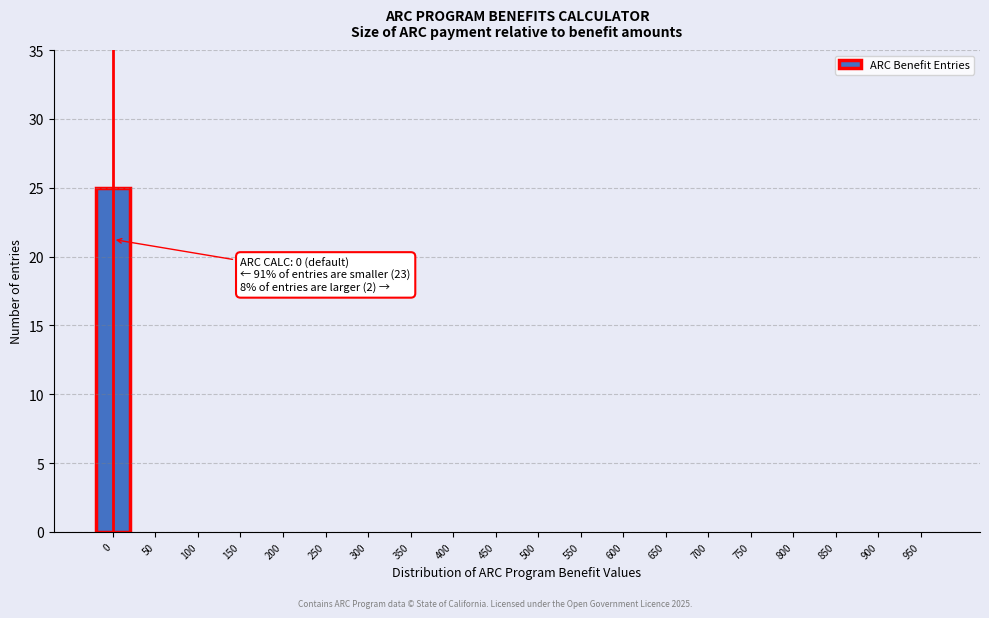

Reading left to right, list all the values displayed in this chart.

0=25	50=0	100=0	150=0	200=0	250=0	300=0	350=0	400=0	450=0	500=0	550=0	600=0	650=0	700=0	750=0	800=0	850=0	900=0	950=0